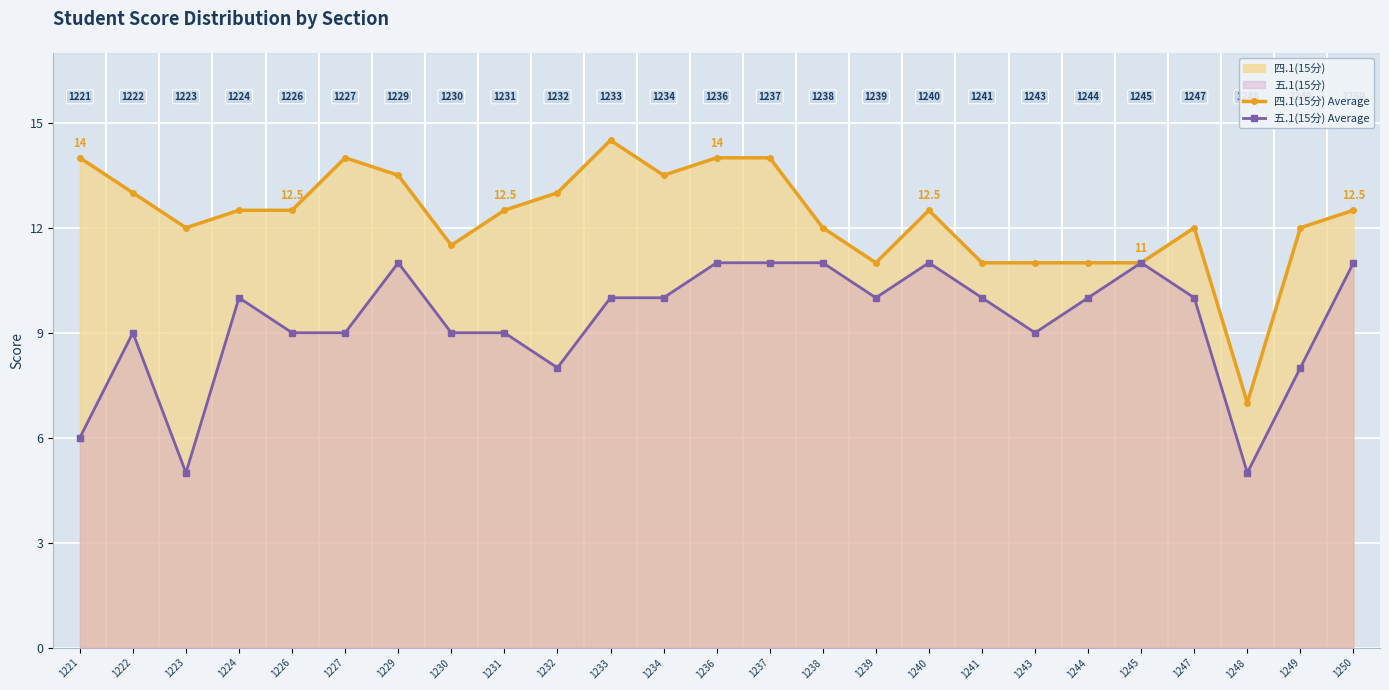

Is the value of 四.1(15分) Average at 1250 greater than the value of 五.1(15分) Average at 1221?

Yes